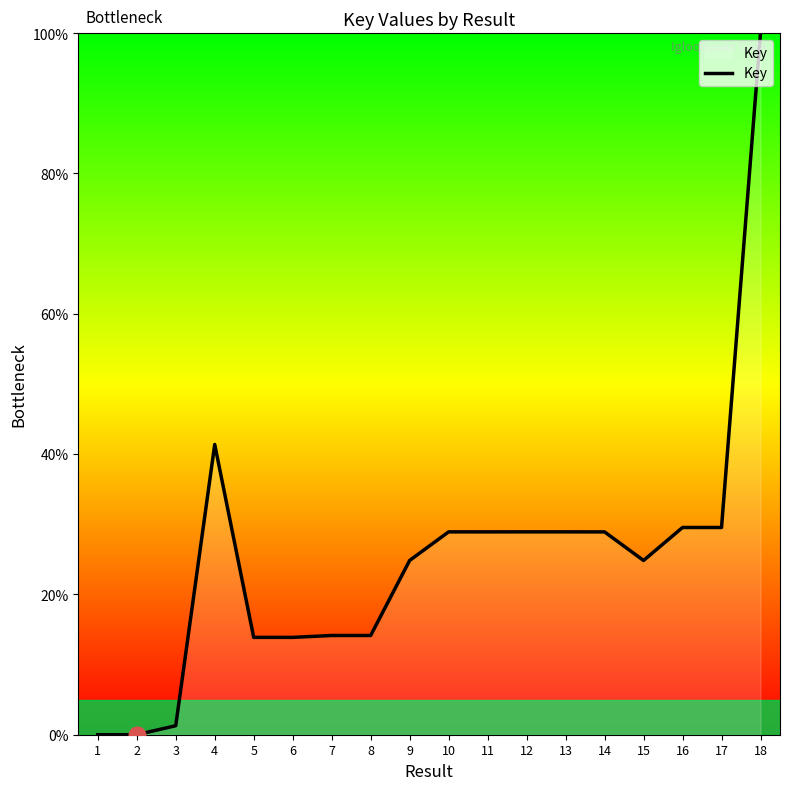

The value at 11 is 28.9. True or false?

True